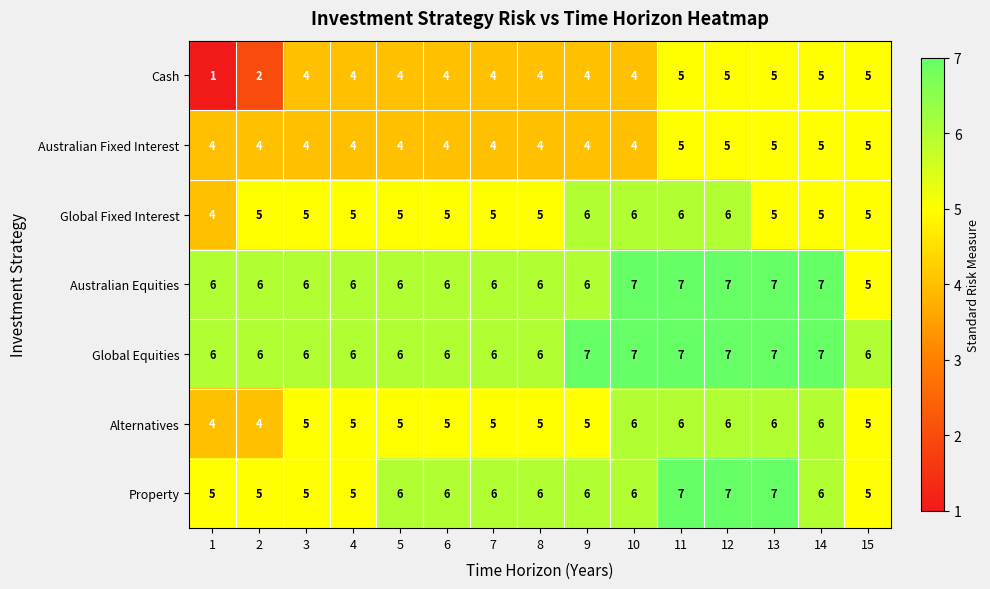

At which category does the chart reach its minimum across all series?

1